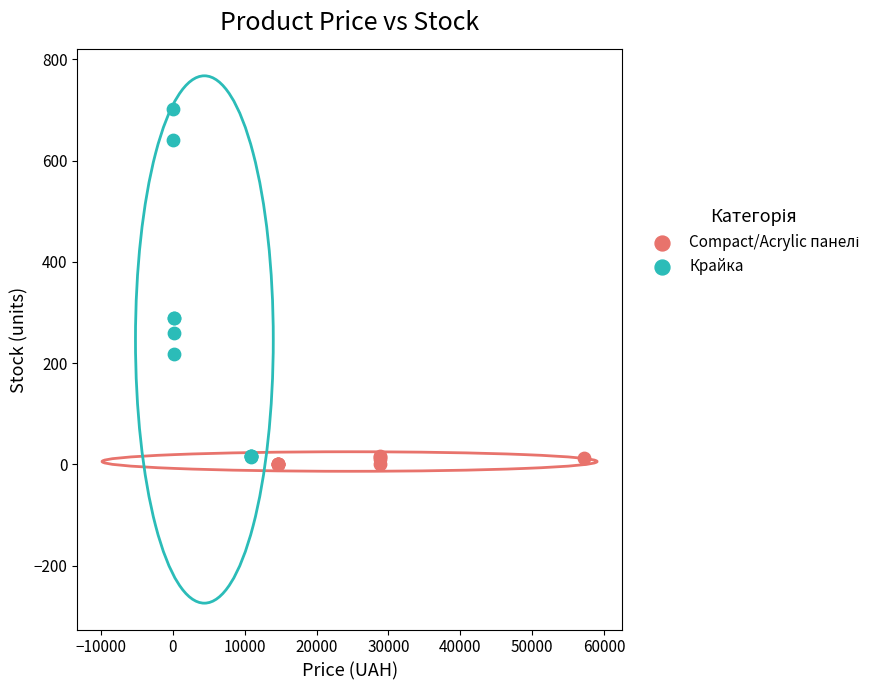

Which series has the widest spread of Y values?

Крайка